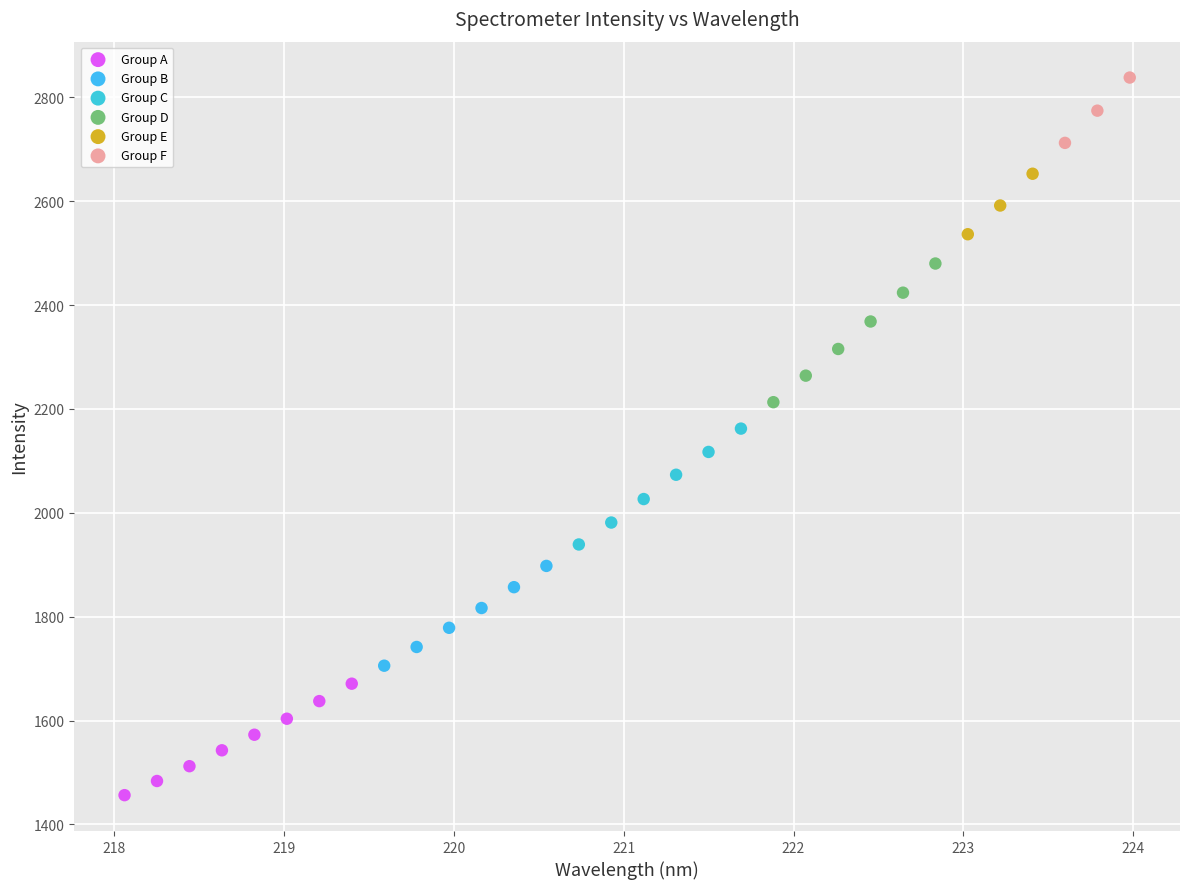

Which series contains the highest Y value?

Group F